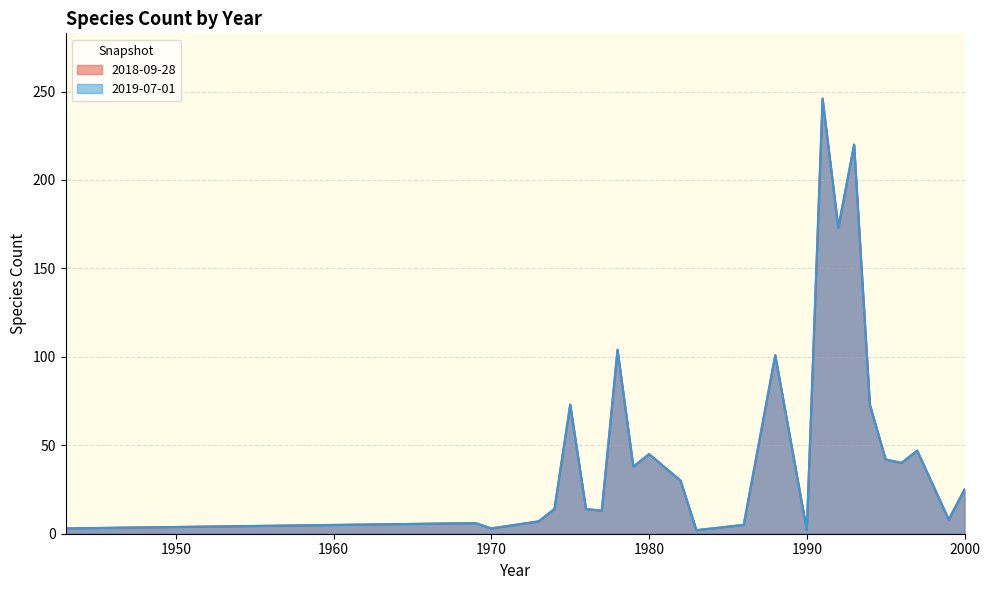

Is the value of 2019-07-01 at 2000 greater than the value of 2018-09-28 at 1969?

Yes